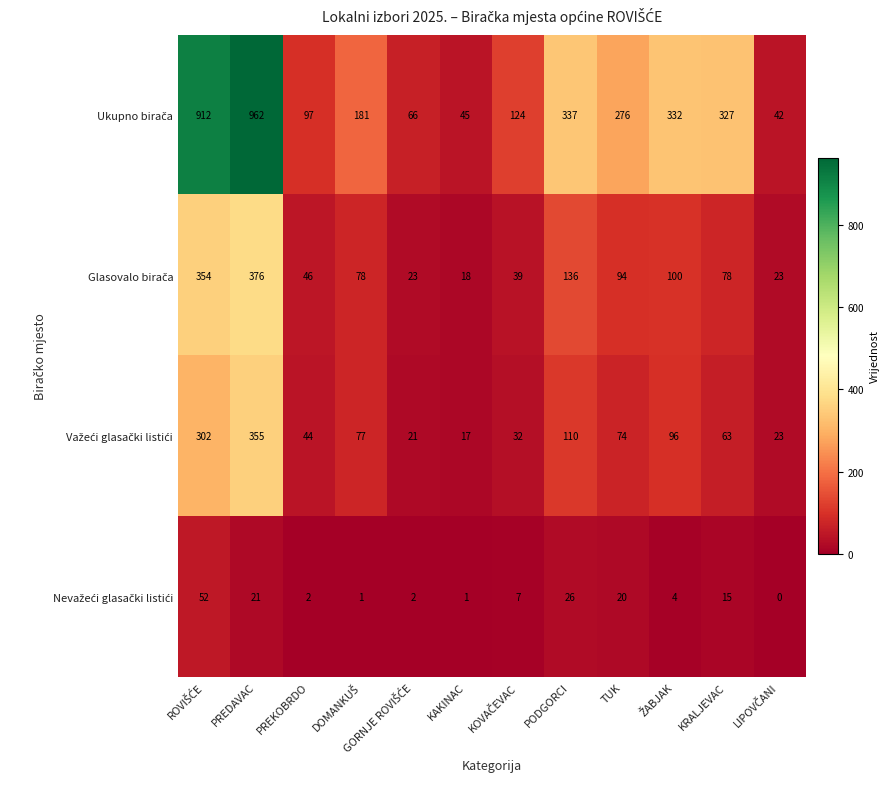

How many categories are shown in the chart?

12